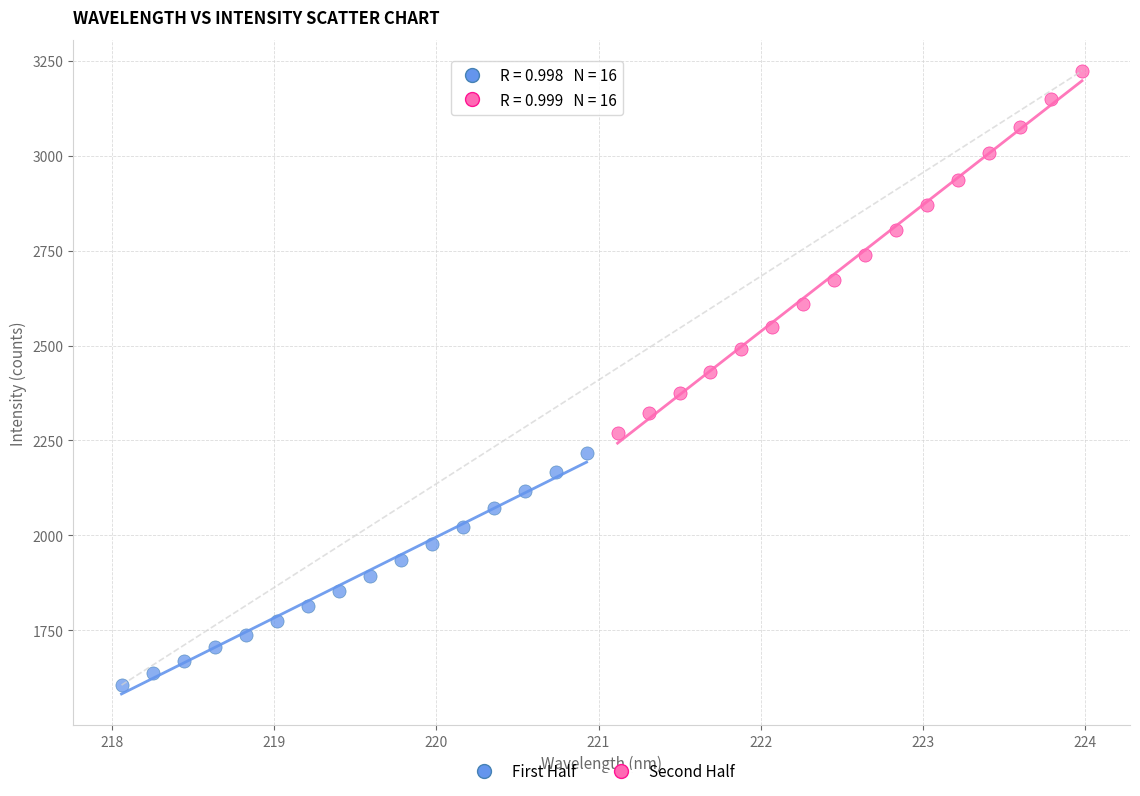

What are all the series names shown in the legend?

First Half, Second Half